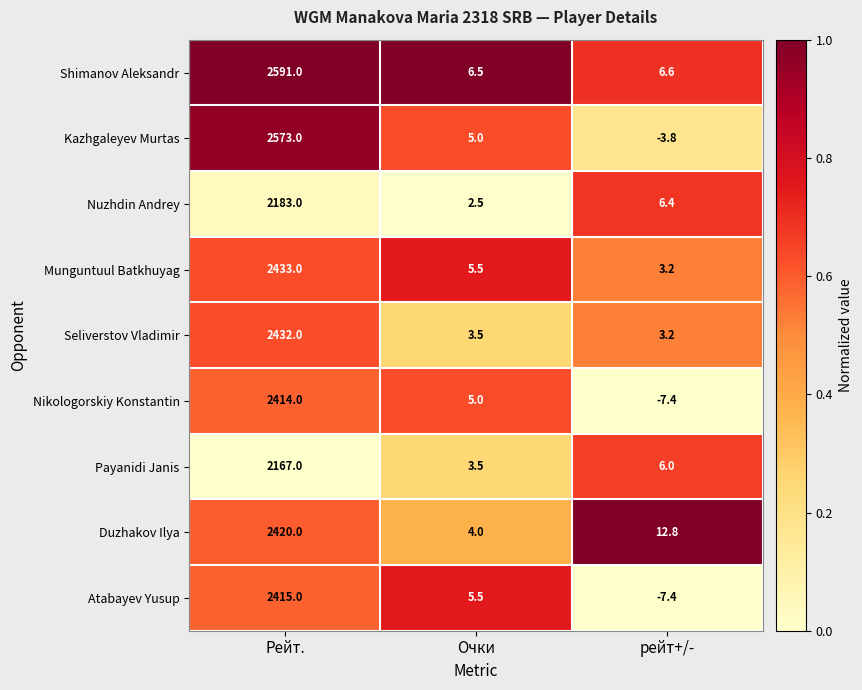

What is the difference between the second highest and minimum values in the Seliverstov Vladimir series?

0.3